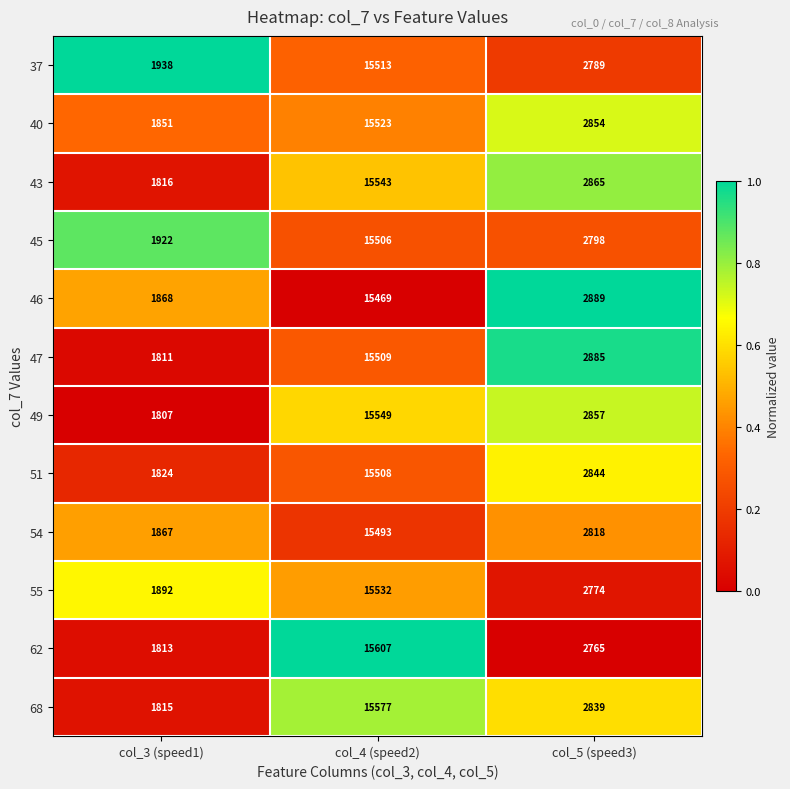

What is the total value across all series at col_3 (speed1)?

22224